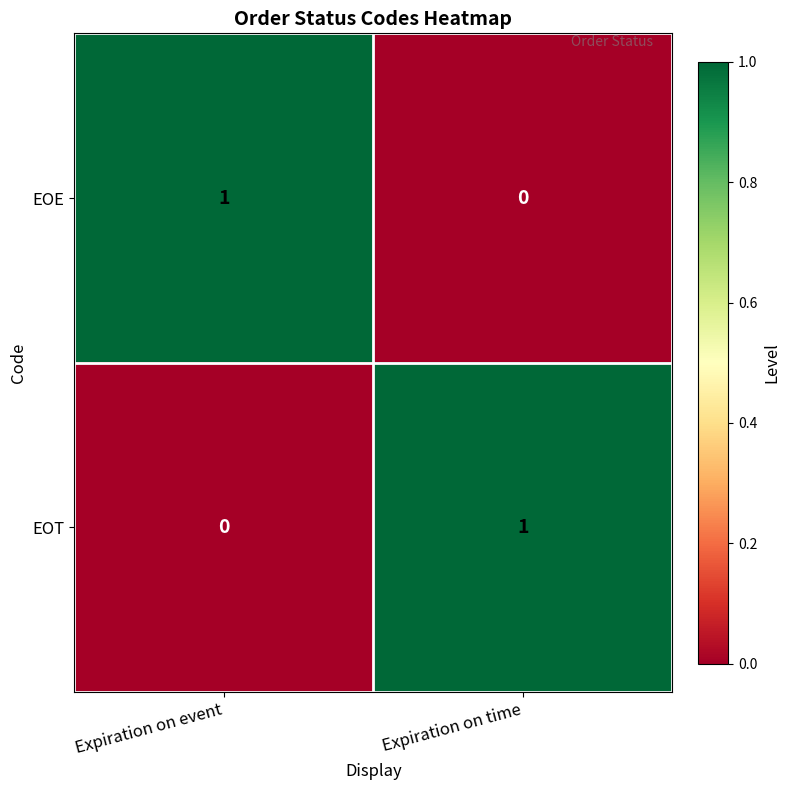

Reading left to right, extract all data points from this chart.

EOE: 1	0
EOT: 0	1